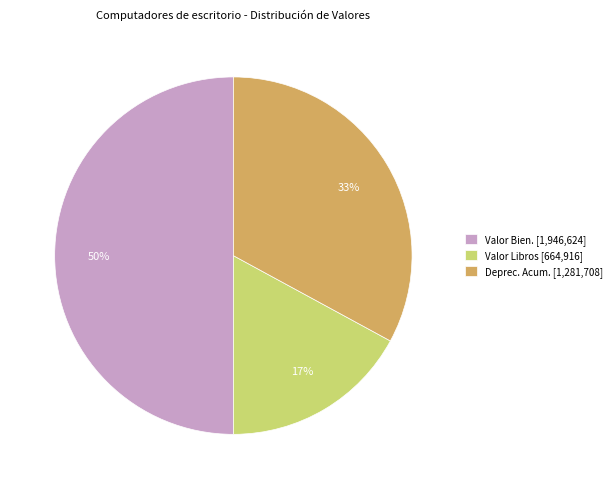

Between Deprec. Acum. and Valor Libros, which is larger?

Deprec. Acum.